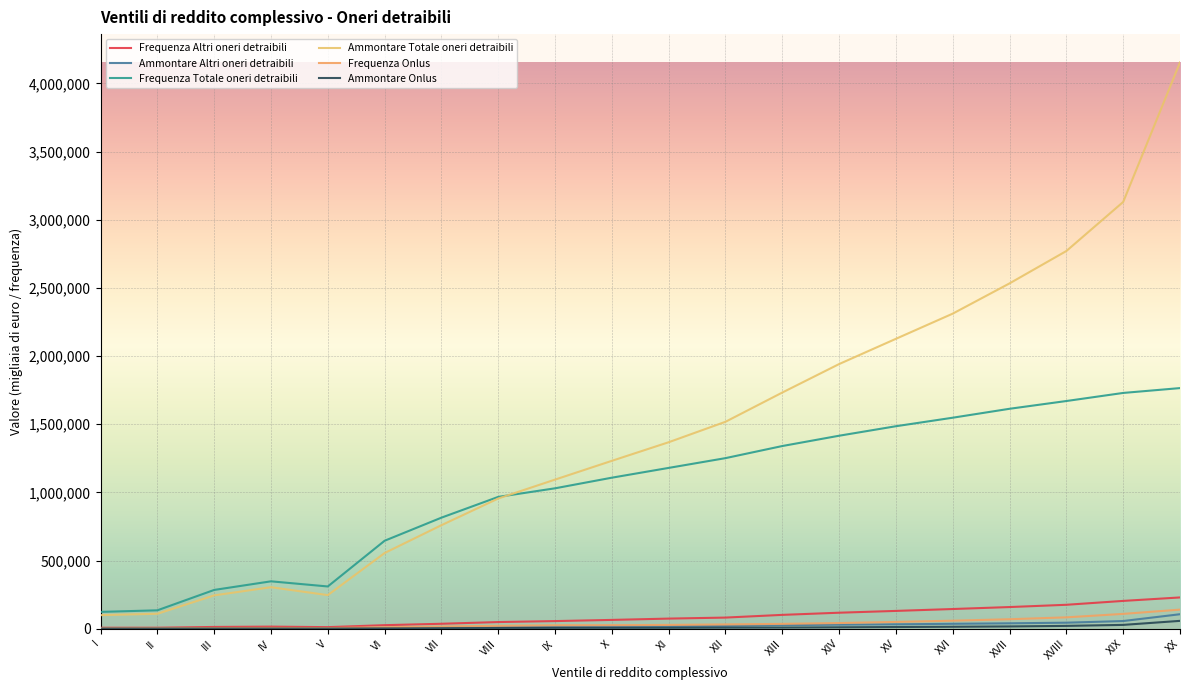

Which series has the largest total across all categories?

Ammontare Totale oneri detraibili